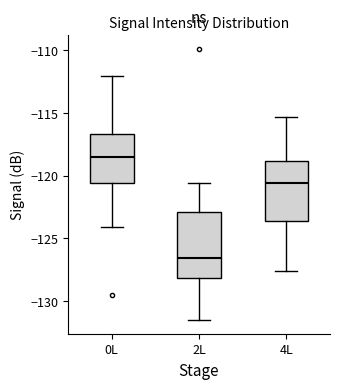

Reading left to right, read every box against the y-axis: the position of its median line, the range the box covers, and the ends of its whiskers. The values are not printed on the chart, so give them approximately, as read against the axis.

0L: median -118.5, box -120.5 to -116.5, whiskers -124.0 to -112.0
2L: median -126.5, box -128.0 to -123.0, whiskers -131.5 to -120.5
4L: median -120.5, box -123.5 to -119.0, whiskers -127.5 to -115.5